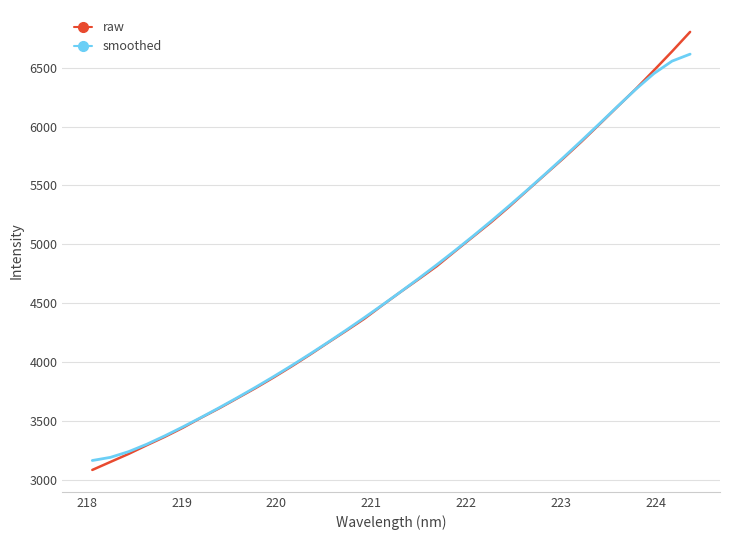

Which series has the widest spread of values?

raw